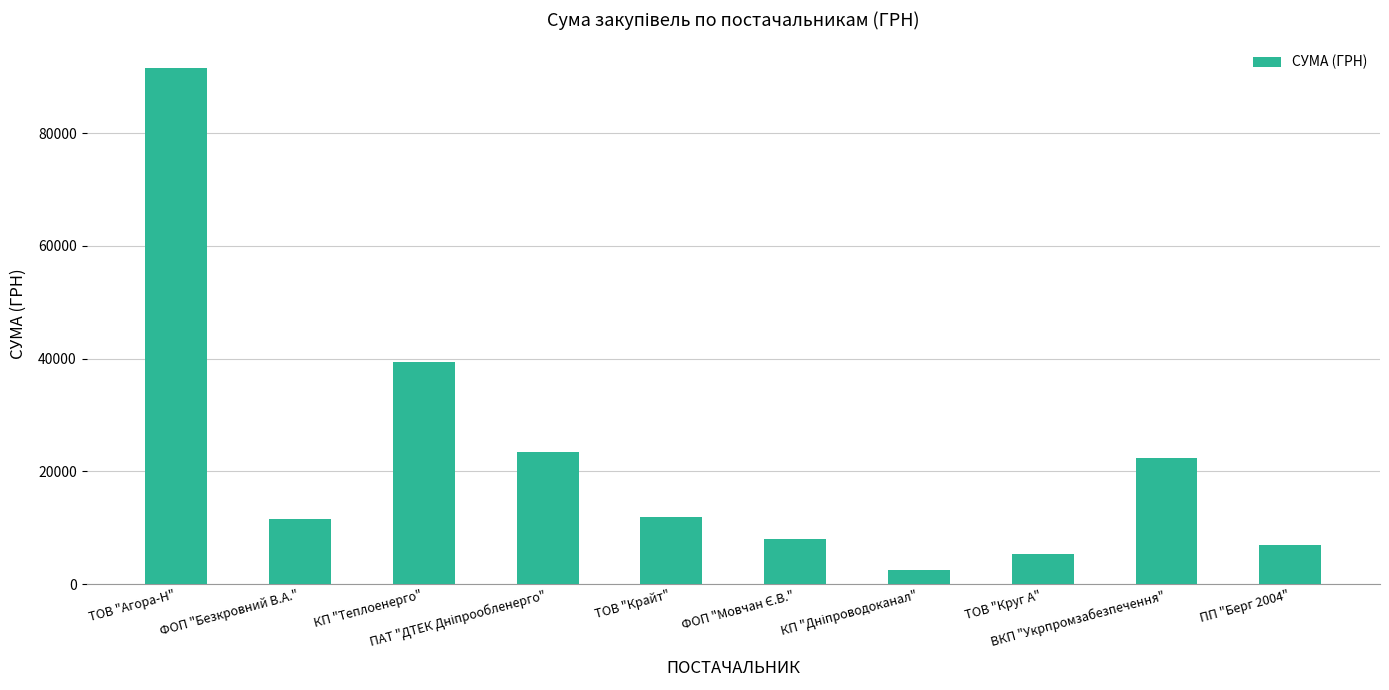

What is the difference between the maximum and minimum values?

88918.6